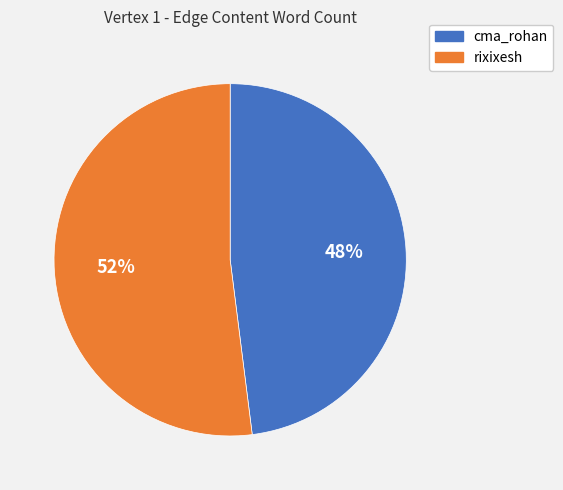

How many slices are in this pie chart?

2